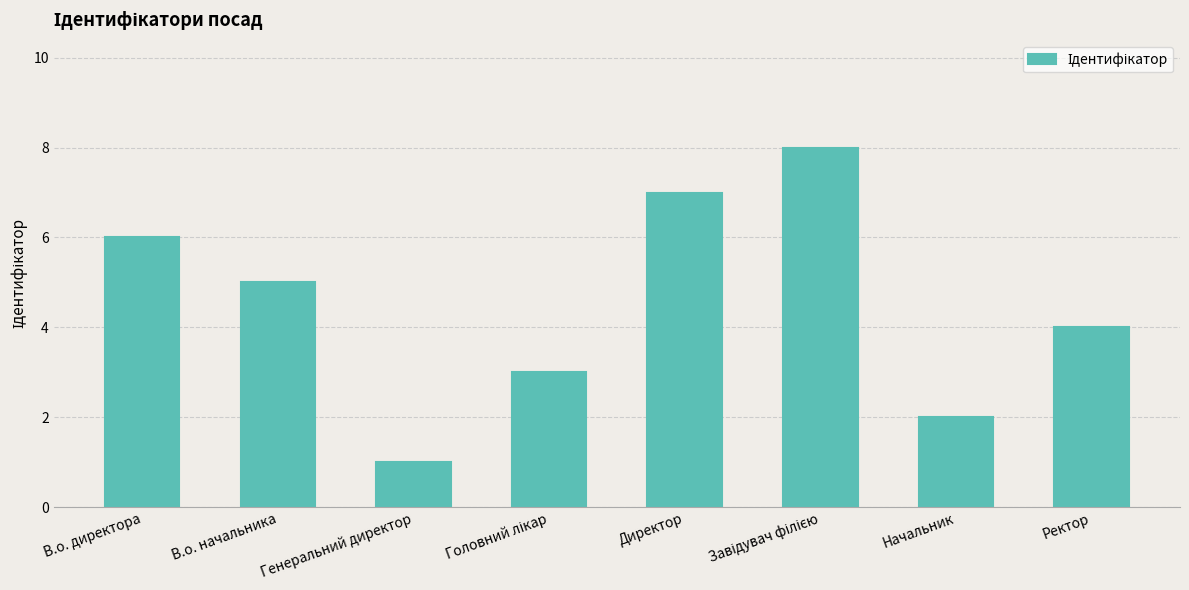

How many data points does each series have?

8